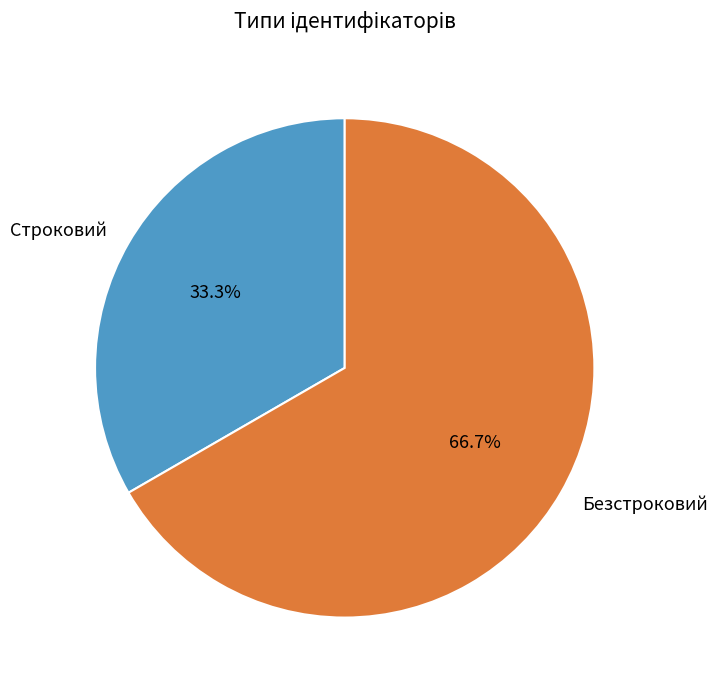

Rank the categories by value from highest to lowest.

Безстроковий, Строковий